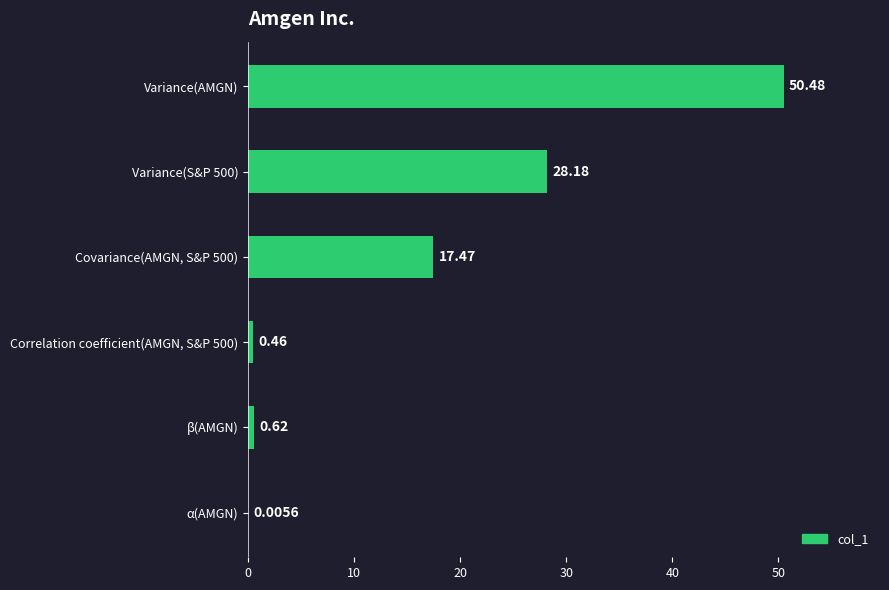

Between Variance(AMGN) and Correlation coefficient(AMGN, S&P 500), which is larger?

Variance(AMGN)